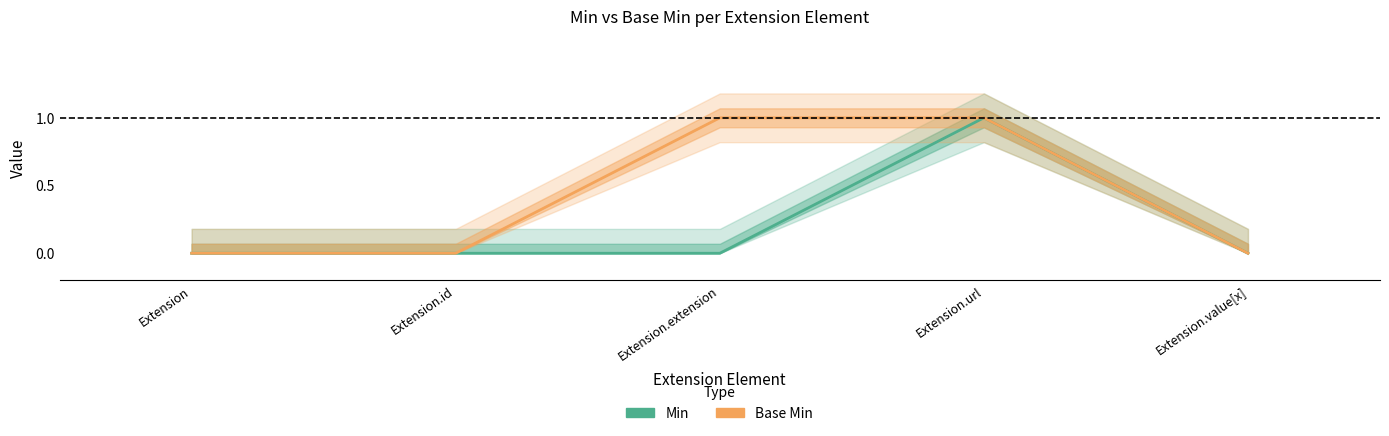

How many lines are shown in the chart?

2